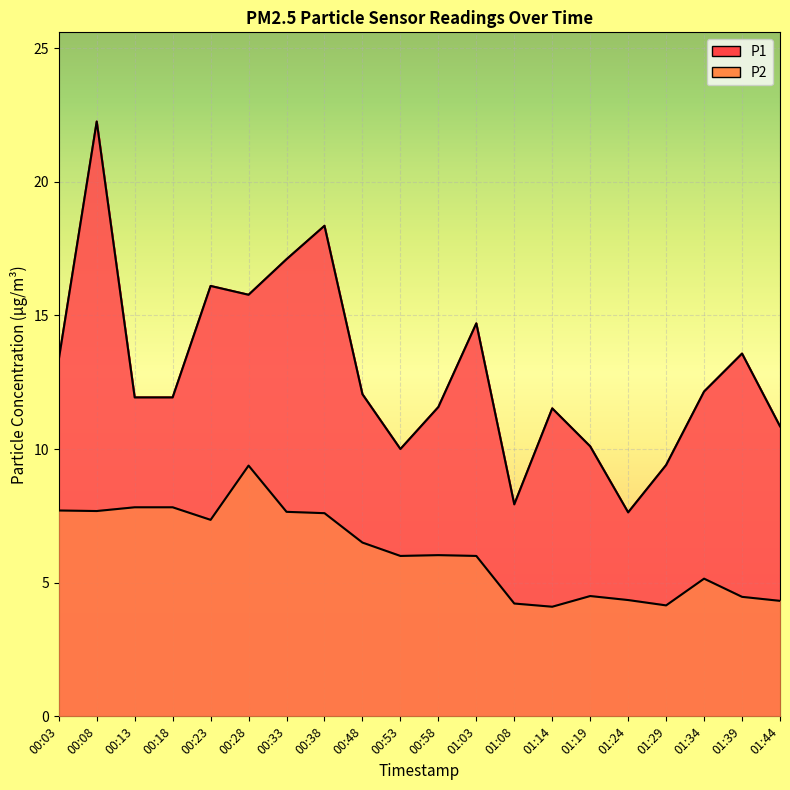

True or false: P2 and P1 cross at least once.

False